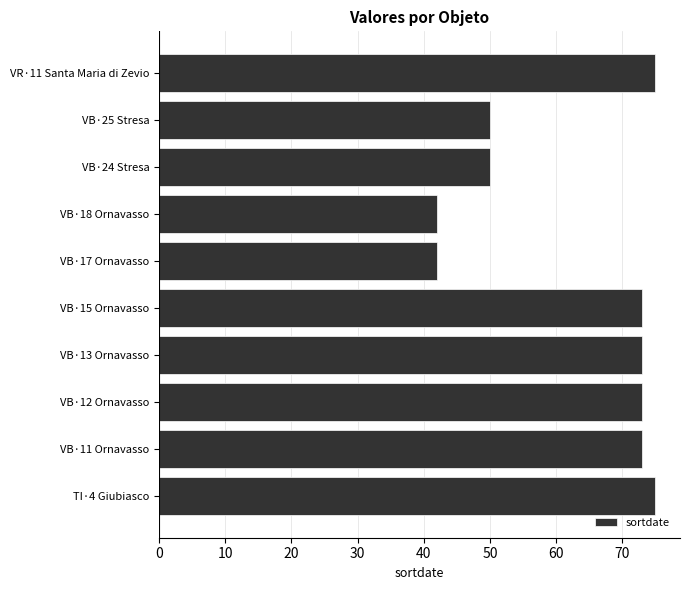

What is the minimum value shown in the chart?

42